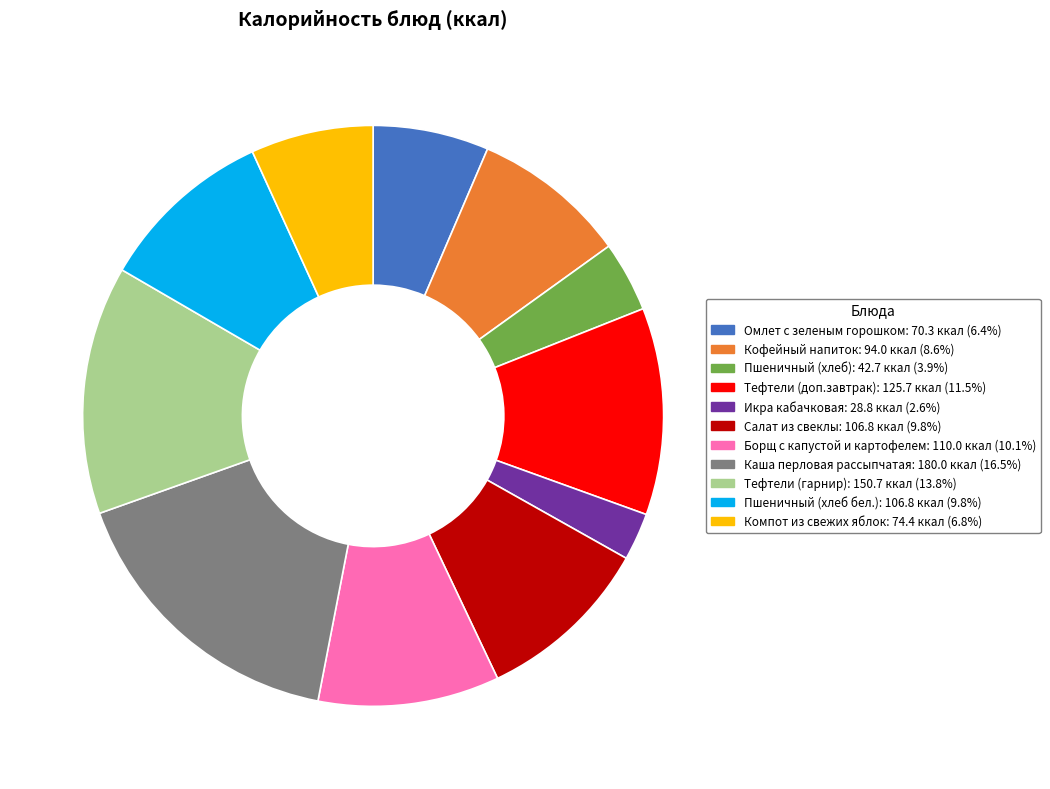

Which category has the smallest portion of the pie?

Икра кабачковая